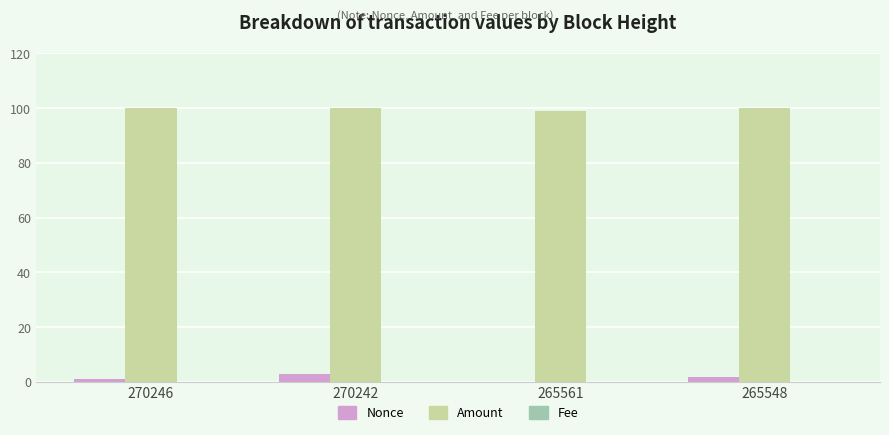

Which series has the largest total across all categories?

Amount